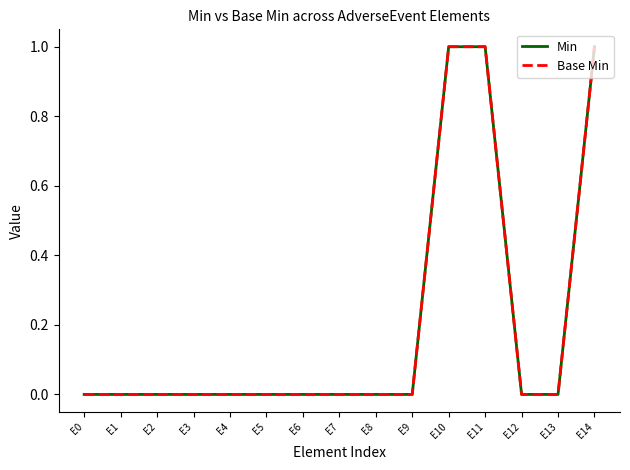

Is this an area chart (filled region under the line)?

No